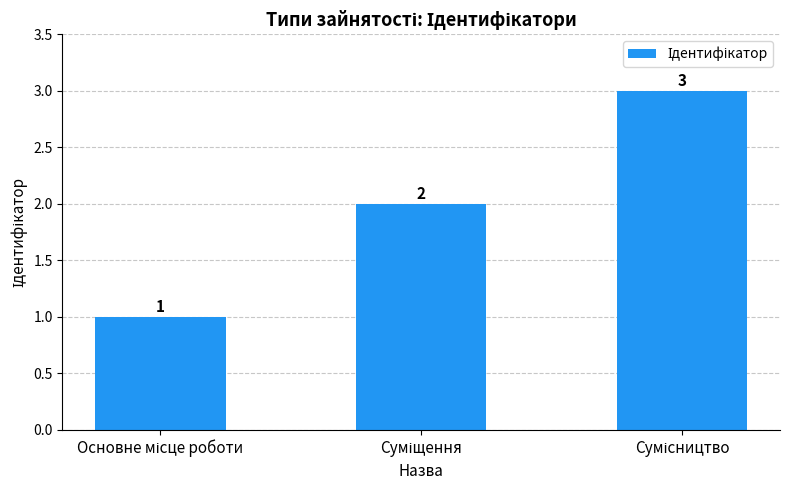

Count the values in the range 1 to 3.

3